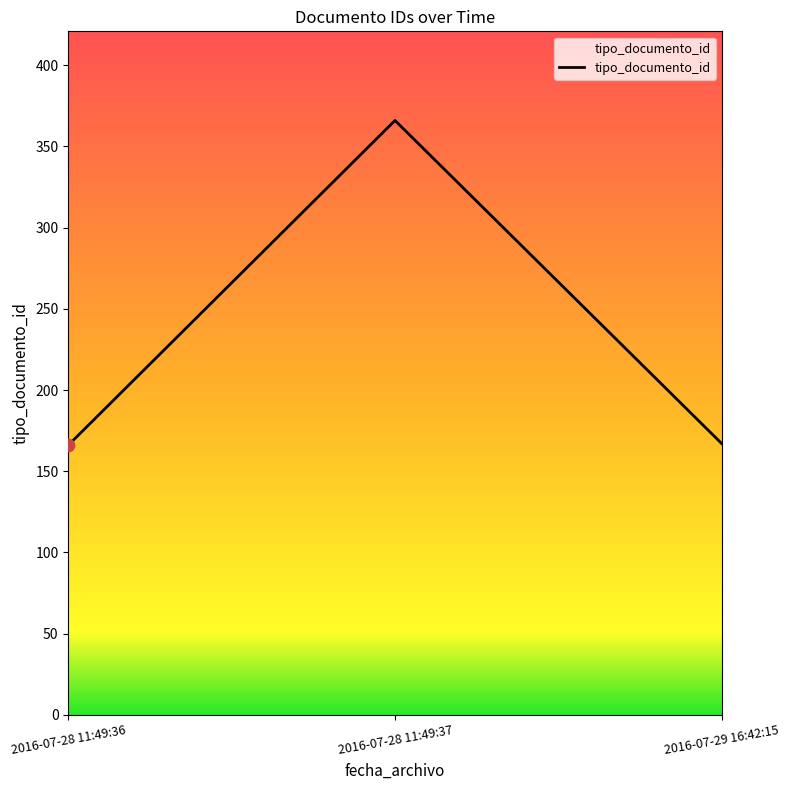

Approximately how many times larger is the value at 2016-07-28 11:49:37 compared to 2016-07-28 11:49:36?

2.2